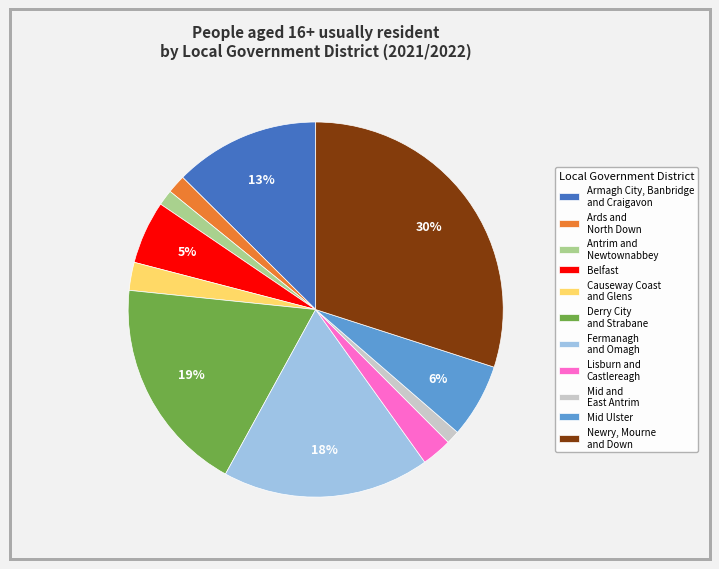

What is the ratio of the value at Armagh City, Banbridge and Craigavon to the value at Derry City and Strabane?

0.7